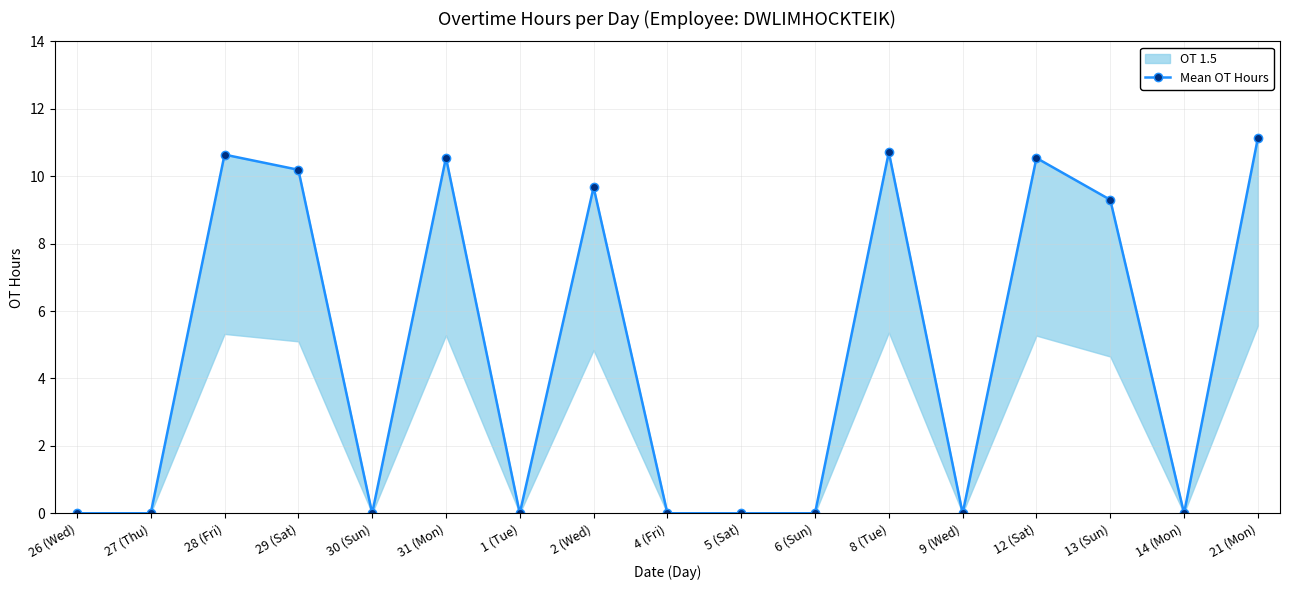

What is the value of the 12th point from the left?

10.7